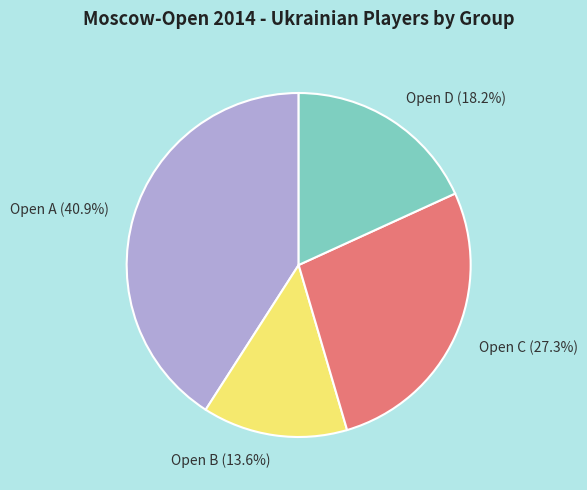

What percentage is the Open C slice, to the nearest percent?

27%